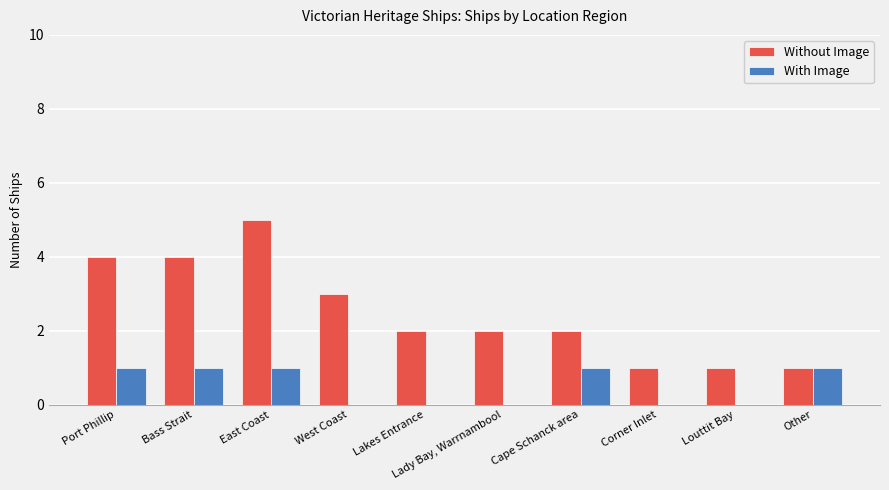

True or false: With Image has a value of 0 at Lakes Entrance.

True